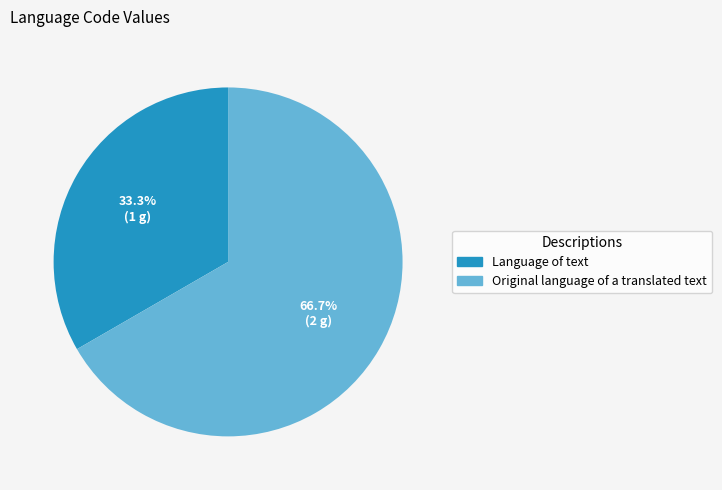

How much of the chart is everything except Original language of a translated text?

33.3%